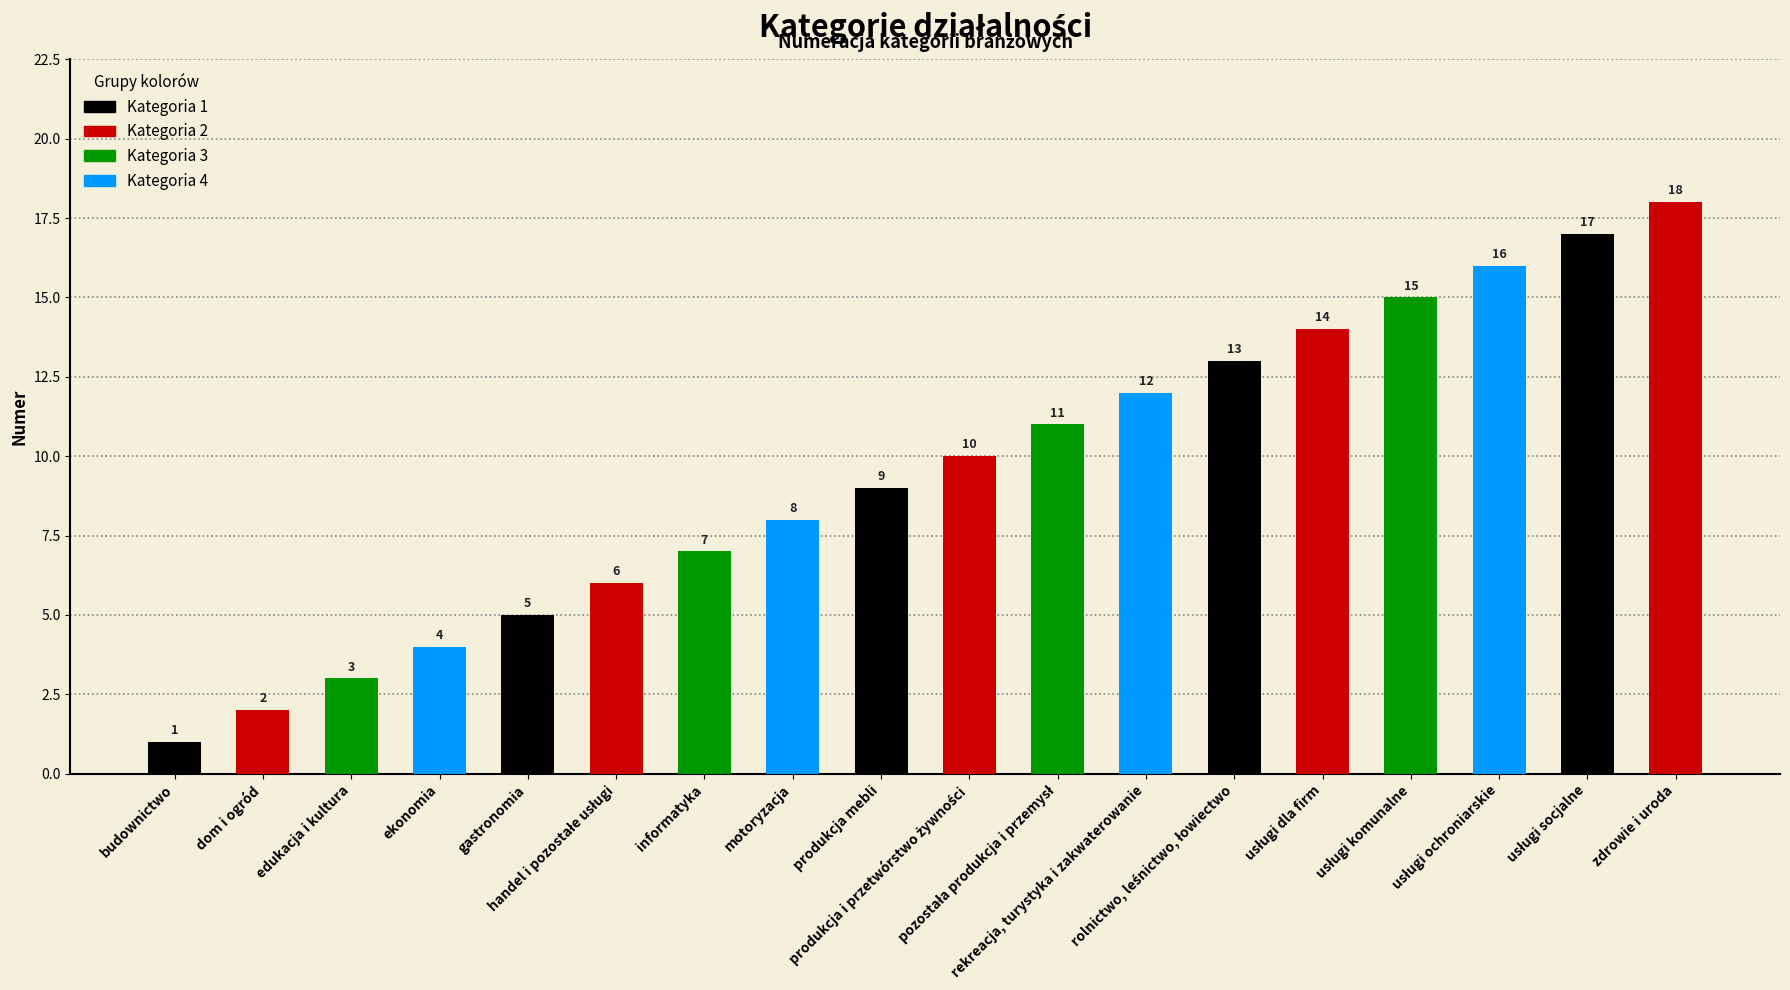

What is the difference between the maximum and minimum values?

17